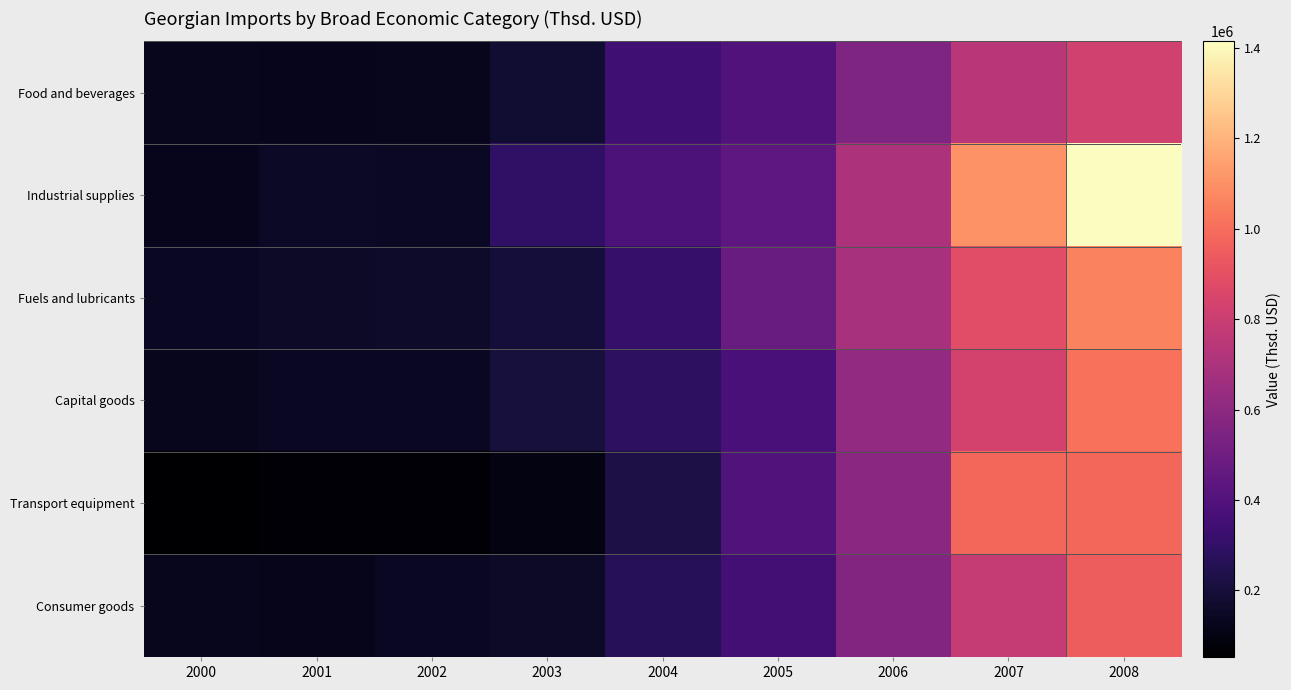

Reading left to right, what are all the values shown in this chart?

Food and beverages: 2000=130855.4	2001=124940.2	2002=130352.7	2003=177818.2	2004=343438.1	2005=401673.0	2006=549124.6	2007=745799.9	2008=822634.4
Industrial supplies: 2000=124090.2	2001=149899.2	2002=144808.9	2003=295224.7	2004=382801.1	2005=443924.1	2006=706224.3	2007=1105797.6	2008=1414678.2
Fuels and lubricants: 2000=138484.7	2001=153802.5	2002=161035.5	2003=199724.2	2004=311890.4	2005=481460.2	2006=689680.9	2007=885653.9	2008=1059816.1
Capital goods: 2000=130955.5	2001=137999.4	2002=141333.4	2003=206231.5	2004=285230.0	2005=370686.1	2006=614158.3	2007=832144.5	2008=1014001.2
Transport equipment: 2000=52495.4	2001=63816.4	2002=71345.0	2003=97867.5	2004=225327.8	2005=394969.2	2006=594492.6	2007=978392.5	2008=978392.5
Consumer goods: 2000=127714.9	2001=119998.3	2002=142829.8	2003=157644.6	2004=263431.5	2005=354946.9	2006=562110.2	2007=782572.8	2008=948110.0